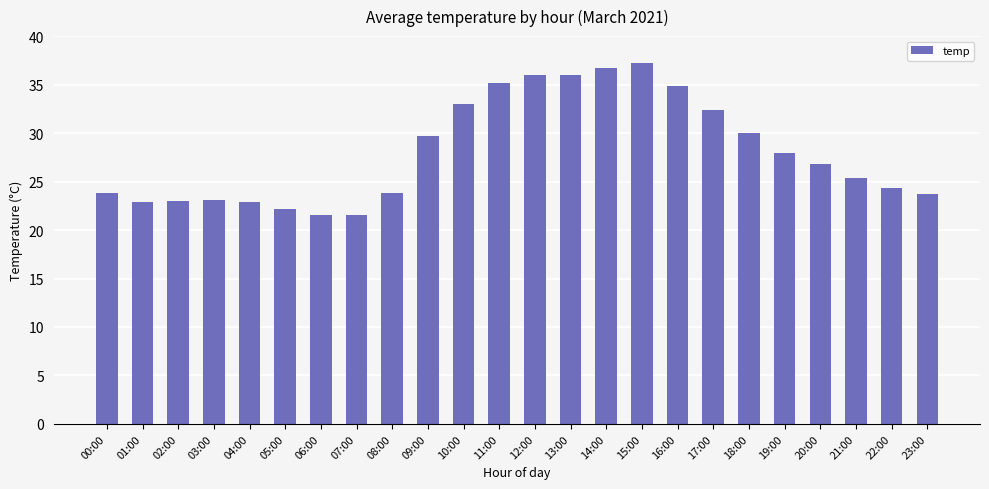

The value at 03:00 is 10.1. True or false?

False